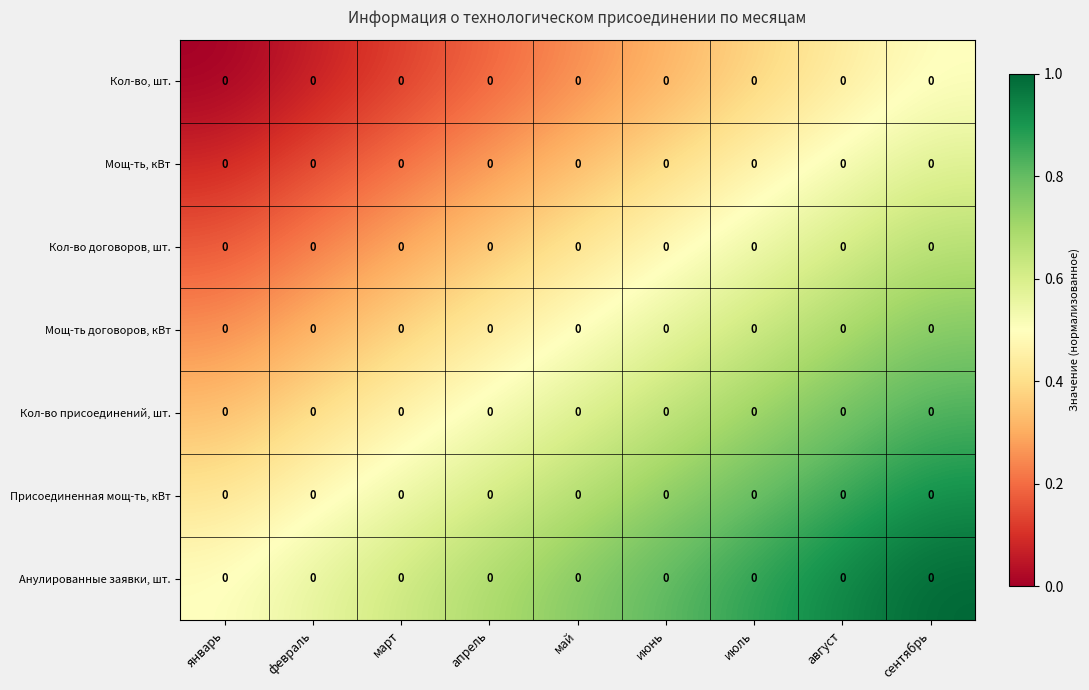

Is the value of Анулированные заявки, шт. at март greater than the value of Присоединенная мощ-ть, кВт at август?

No